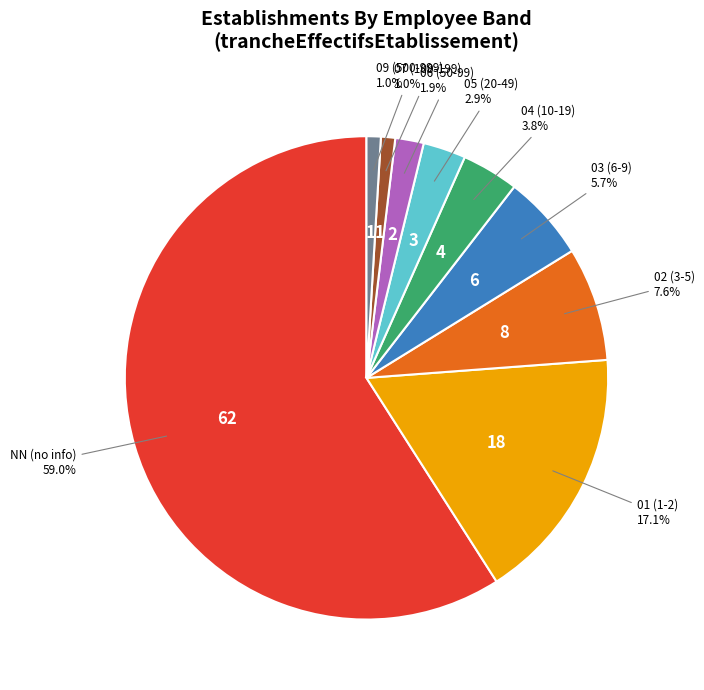

Is there a majority slice in this chart?

Yes